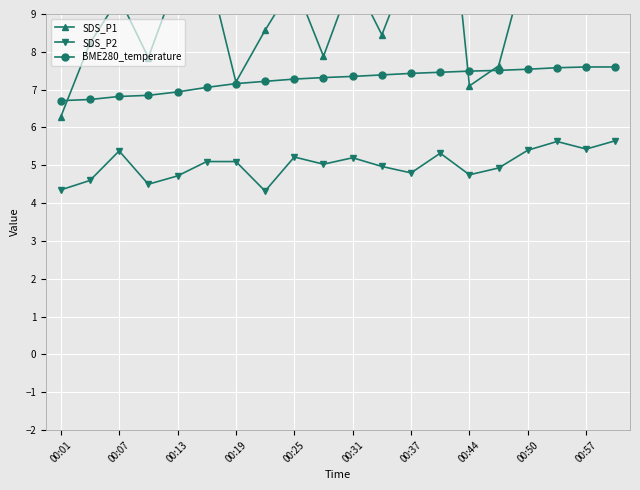

True or false: SDS_P2 has more than 1 points higher than both neighbors.

True